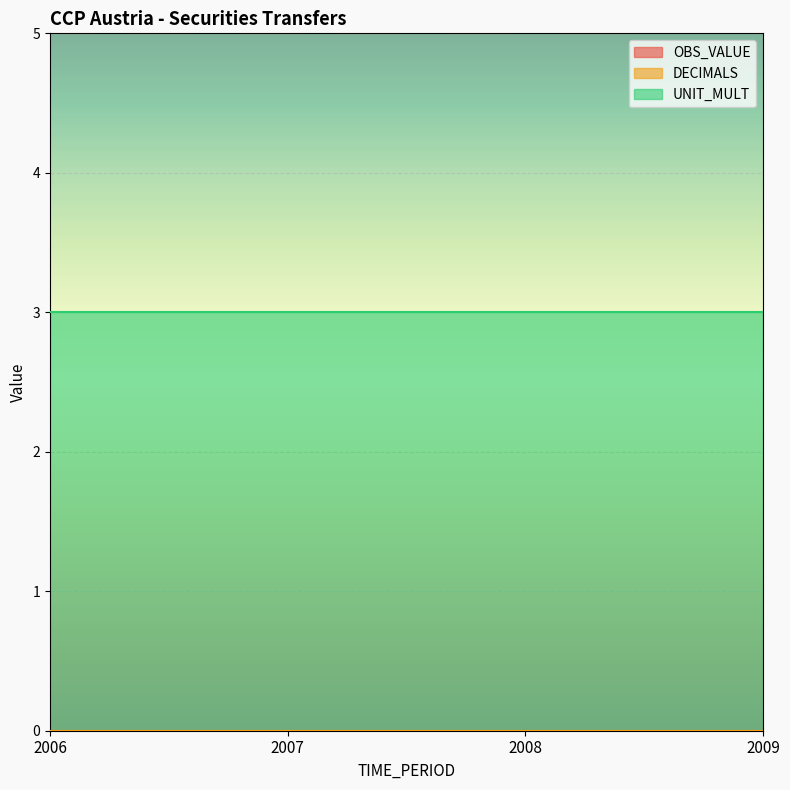

Reading left to right, extract all data points from this chart.

OBS_VALUE: 2006=0	2007=0	2008=0	2009=0
DECIMALS: 2006=0	2007=0	2008=0	2009=0
UNIT_MULT: 2006=3	2007=3	2008=3	2009=3